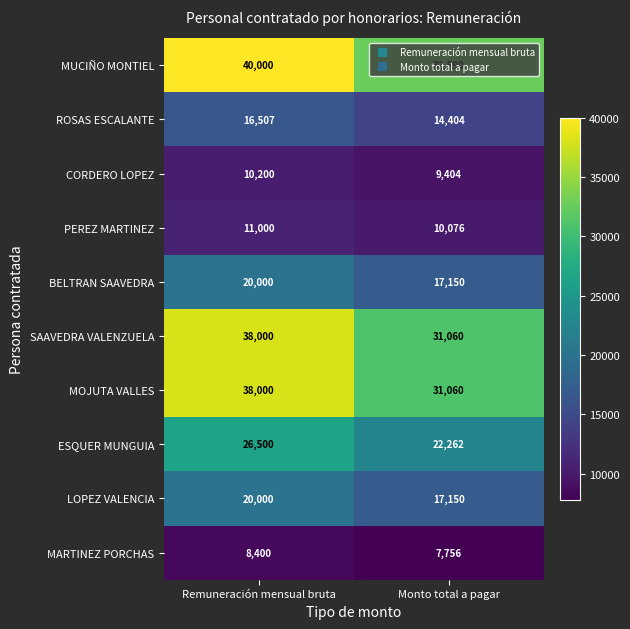

Count the number of data series in this chart.

10